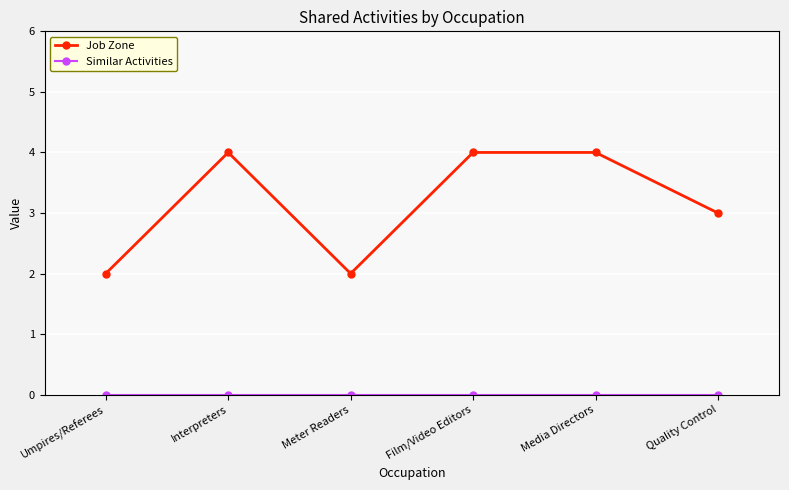

Read the Job Zone value at Interpreters.

4